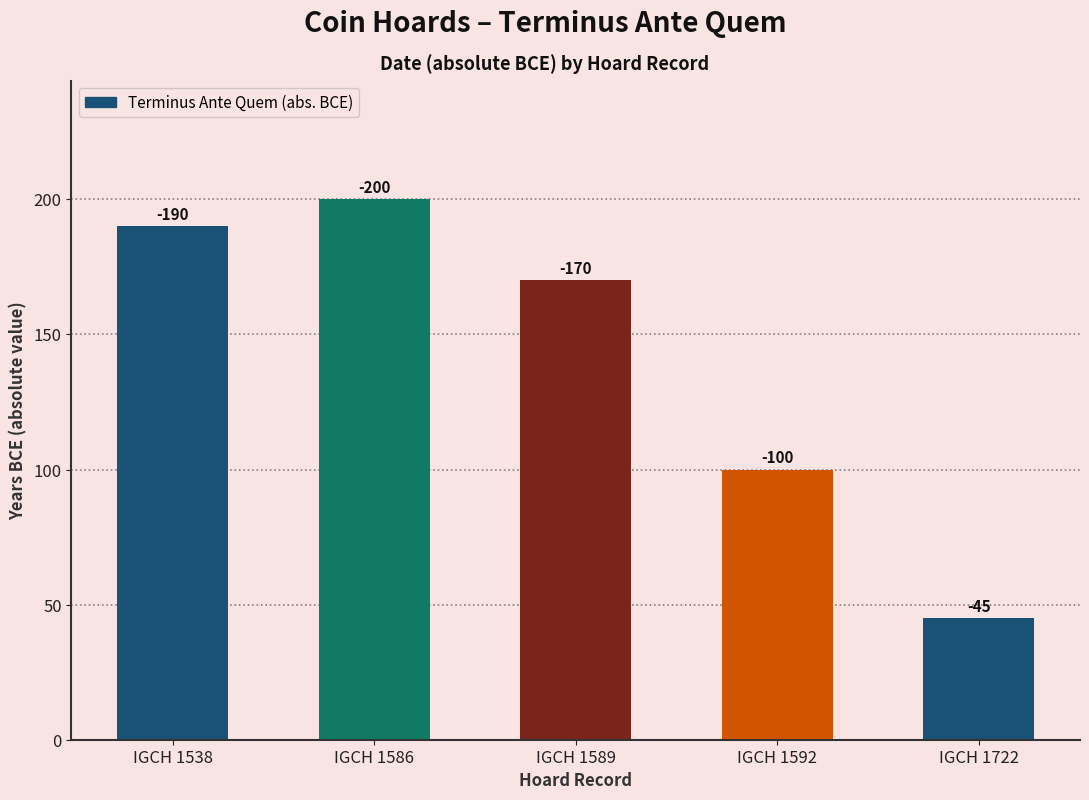

Is it true that the value at IGCH 1589 is 285?

False